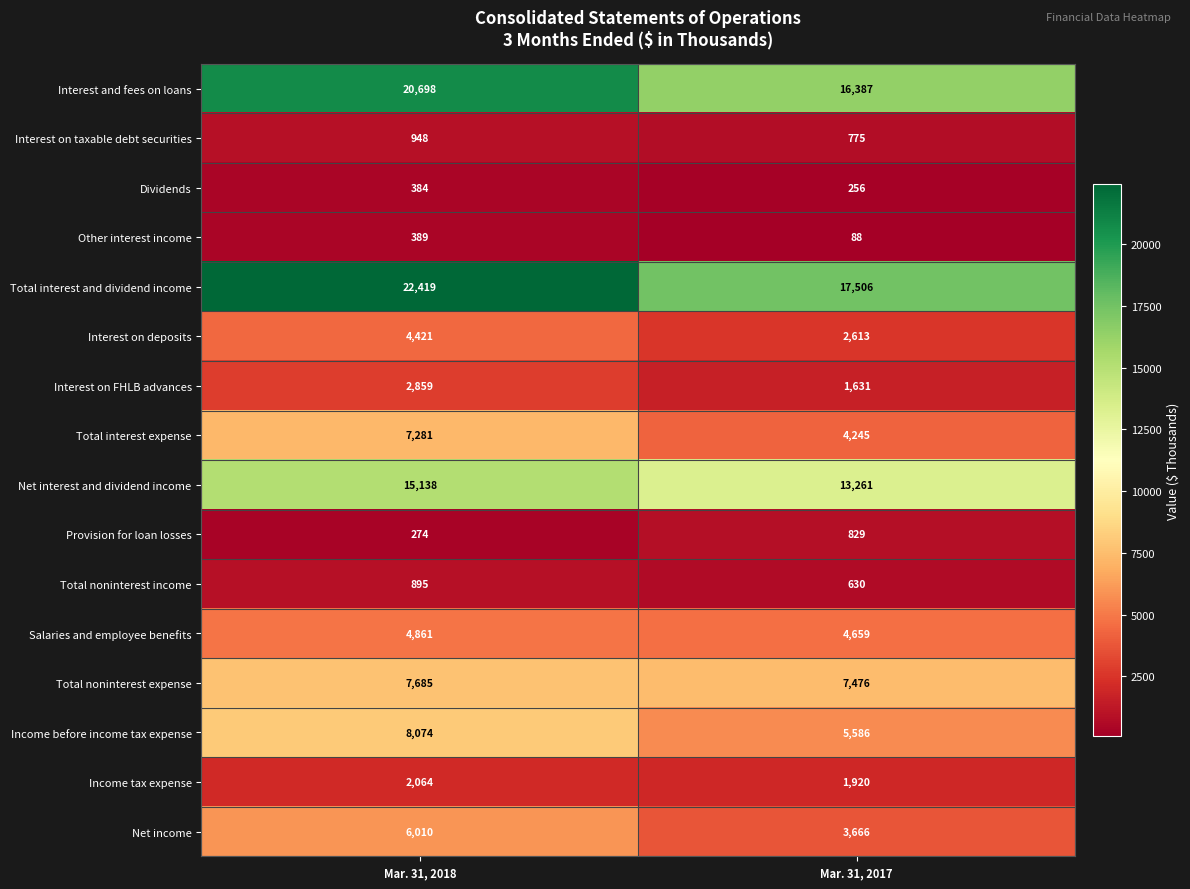

What is the difference between the Total noninterest expense values at Mar. 31, 2017 and Mar. 31, 2018?

209